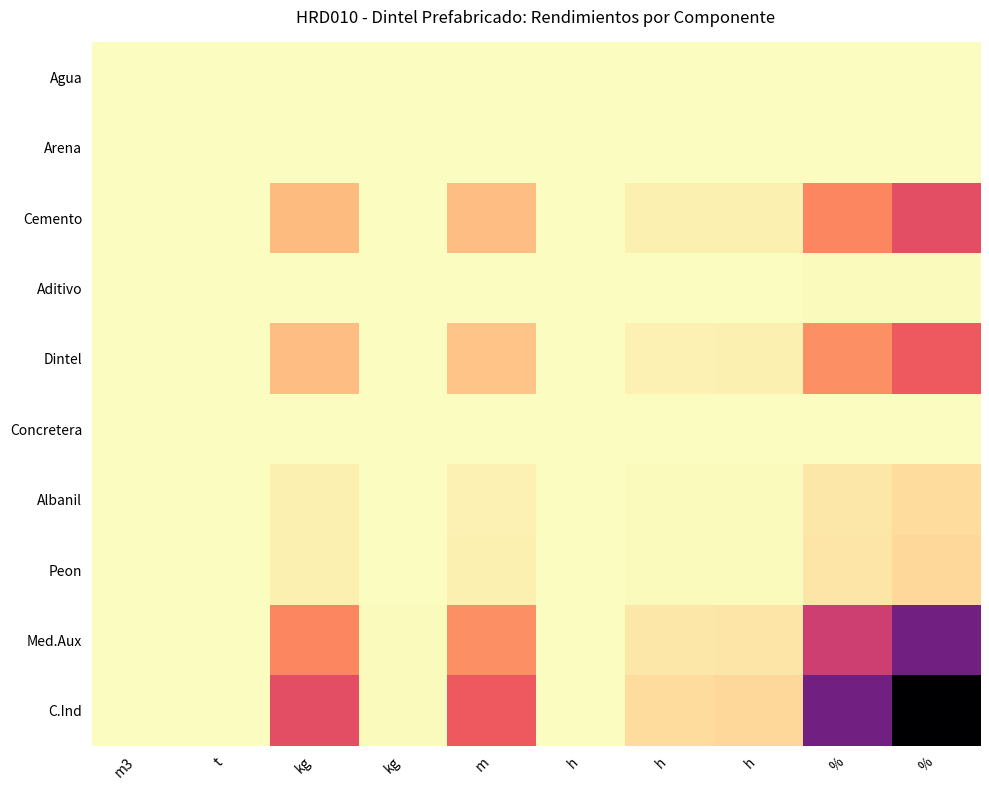

Reading left to right, transcribe all the data shown in this chart.

Agua: m3=0.0	t=0.0	kg=0.0	kg=0.0	m=0.0	h=0.0	h=0.0	h=0.0	%=0.0	%=0.0
Arena: m3=0.0	t=0.0	kg=0.0	kg=0.0	m=0.0	h=0.0	h=0.0	h=0.0	%=0.0	%=0.0
Cemento: m3=0.0	t=0.0	kg=1.3	kg=0.0	m=1.2	h=0.0	h=0.3	h=0.3	%=2.3	%=3.4
Aditivo: m3=0.0	t=0.0	kg=0.0	kg=0.0	m=0.0	h=0.0	h=0.0	h=0.0	%=0.0	%=0.1
Dintel: m3=0.0	t=0.0	kg=1.2	kg=0.0	m=1.1	h=0.0	h=0.2	h=0.3	%=2.1	%=3.2
Concretera: m3=0.0	t=0.0	kg=0.0	kg=0.0	m=0.0	h=0.0	h=0.0	h=0.0	%=0.0	%=0.0
Albanil: m3=0.0	t=0.0	kg=0.3	kg=0.0	m=0.2	h=0.0	h=0.0	h=0.1	%=0.4	%=0.7
Peon: m3=0.0	t=0.0	kg=0.3	kg=0.0	m=0.3	h=0.0	h=0.1	h=0.1	%=0.5	%=0.7
Med.Aux: m3=0.0	t=0.0	kg=2.3	kg=0.0	m=2.1	h=0.0	h=0.4	h=0.5	%=4.0	%=6.0
C.Ind: m3=0.0	t=0.0	kg=3.4	kg=0.1	m=3.2	h=0.0	h=0.7	h=0.7	%=6.0	%=9.0